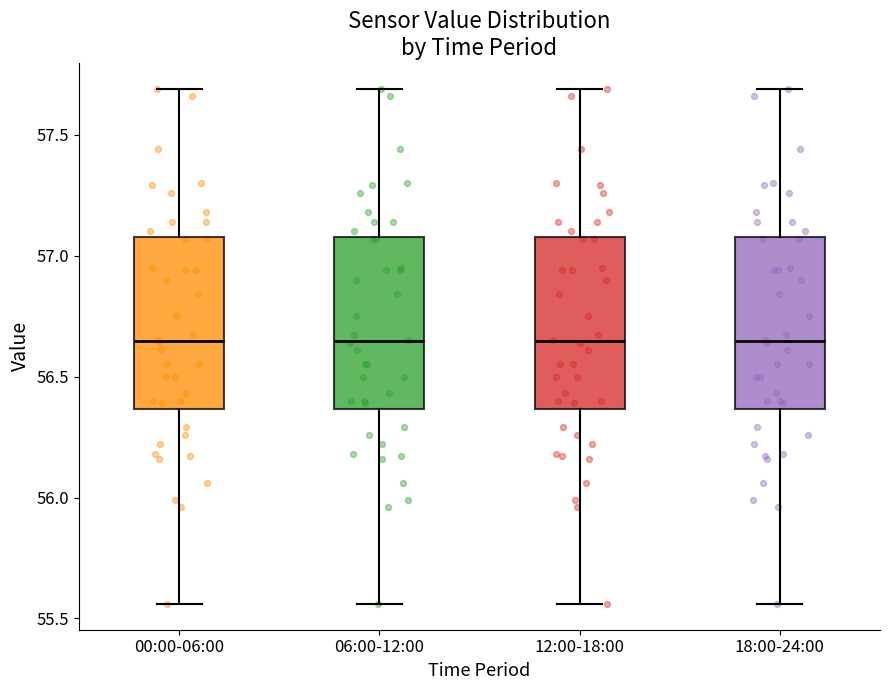

Reading left to right, read every box against the y-axis: the position of its median line, the range the box covers, and the ends of its whiskers. The values are not printed on the chart, so give them approximately, as read against the axis.

00:00-06:00: median 56.65, box 56.35 to 57.10, whiskers 55.55 to 57.70
06:00-12:00: median 56.65, box 56.35 to 57.10, whiskers 55.55 to 57.70
12:00-18:00: median 56.65, box 56.35 to 57.10, whiskers 55.55 to 57.70
18:00-24:00: median 56.65, box 56.35 to 57.10, whiskers 55.55 to 57.70